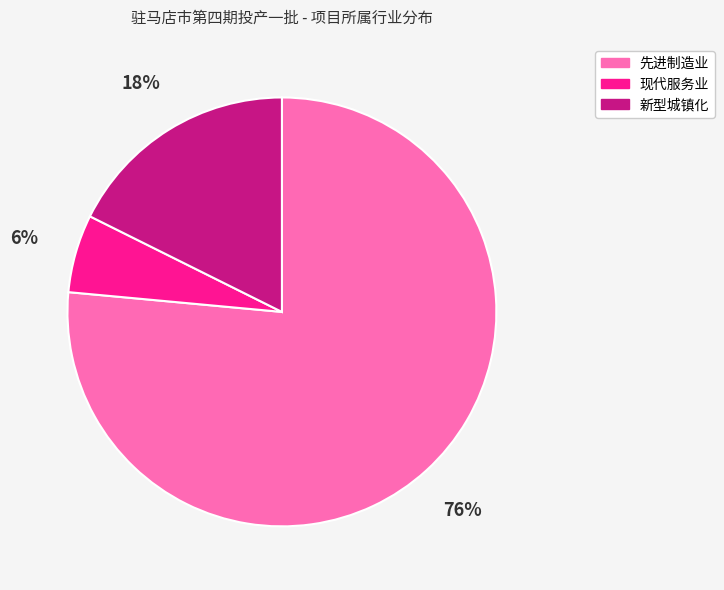

Count the number of slices in the pie.

3